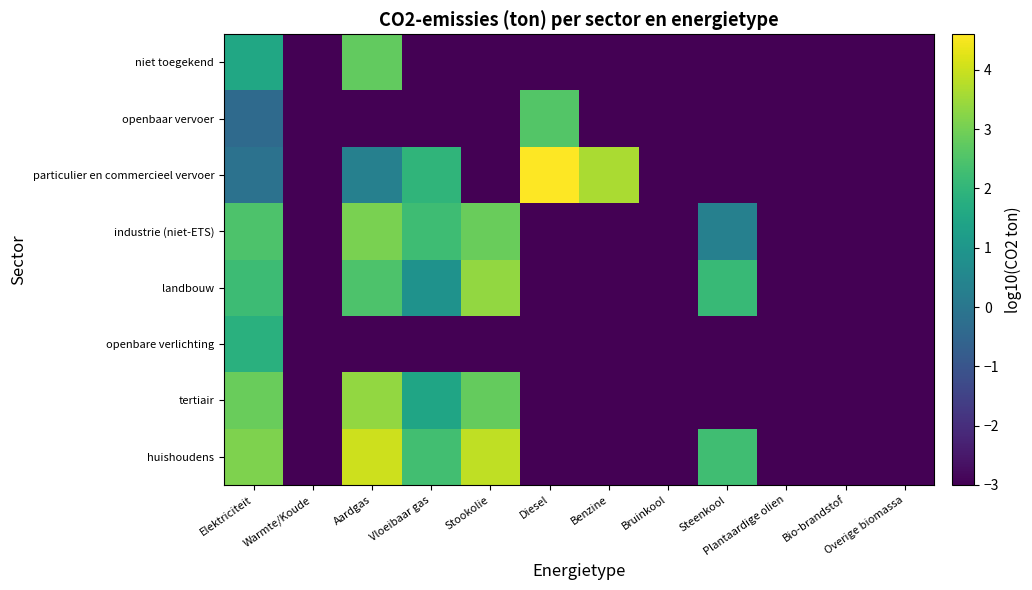

What is the total value across all series at Stookolie?

0.9